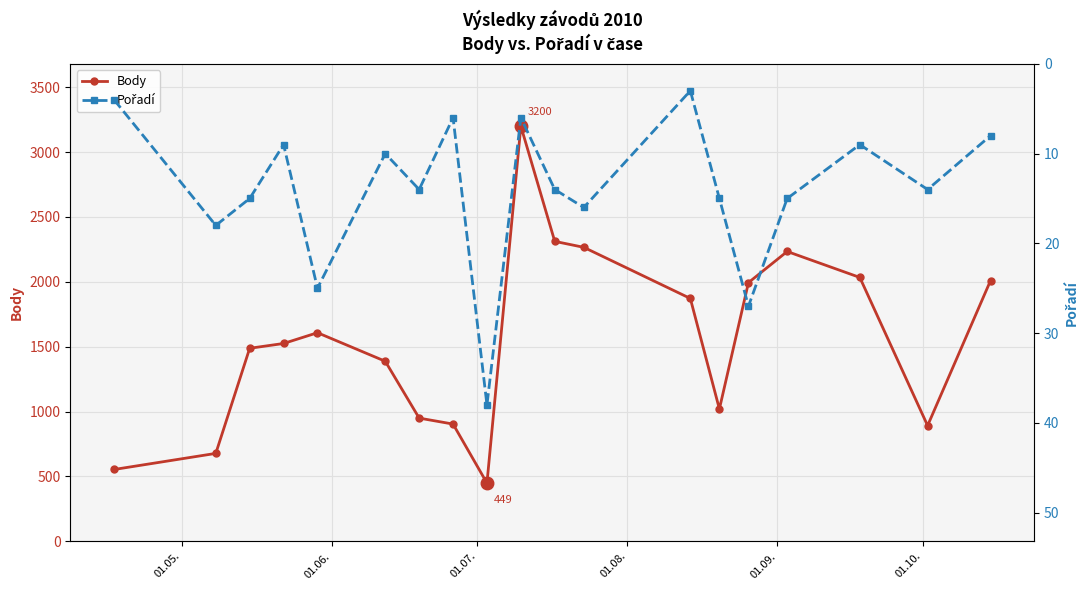

What is the lowest value of the Body series?

449